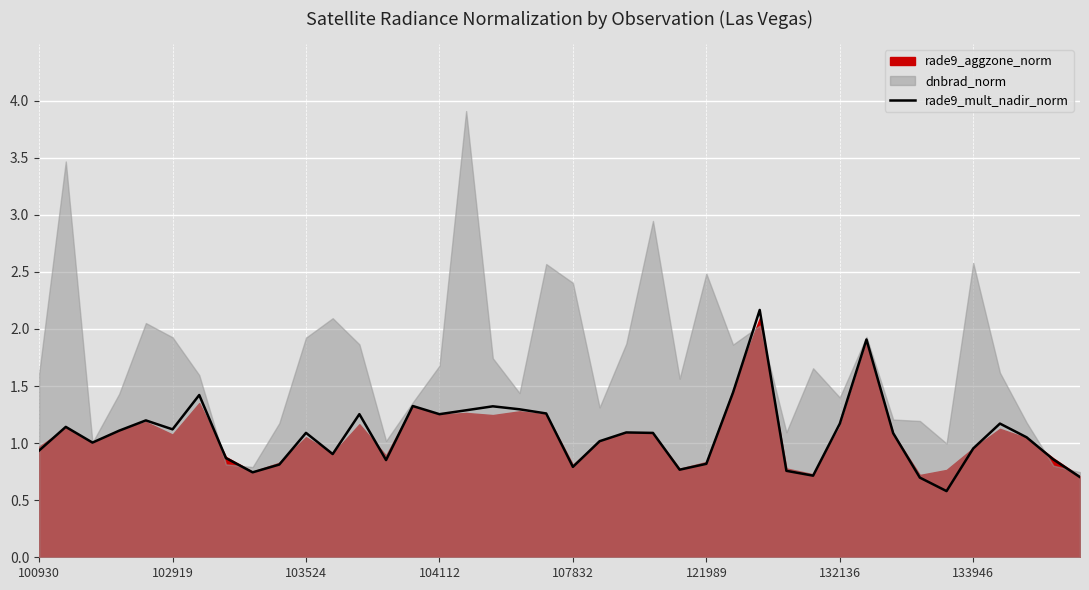

What is the lowest value of the rade9_mult_nadir_norm series?

0.6